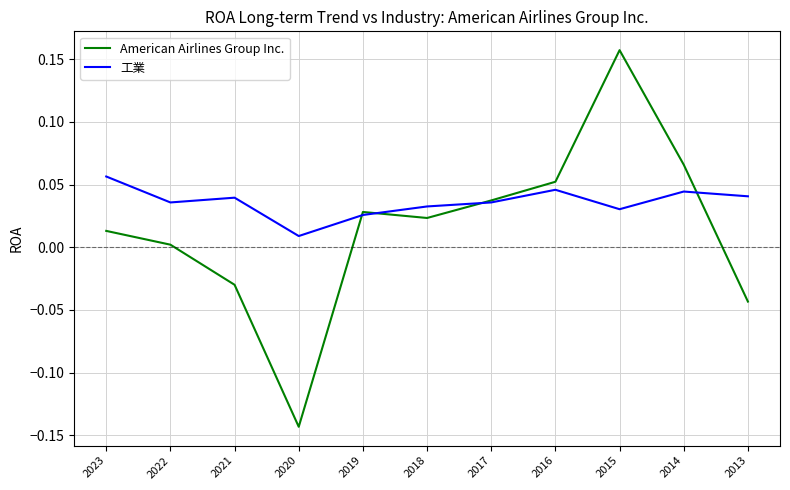

The 工業 series shows 0.0 at 2020. True or false?

True